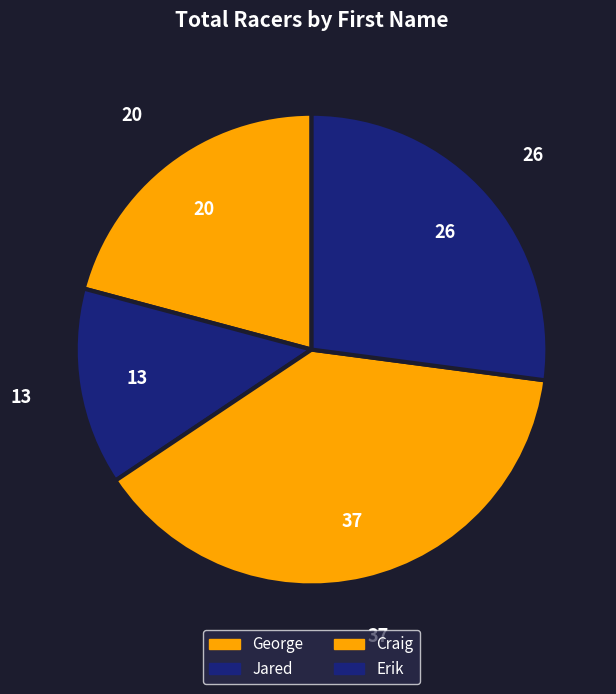

What is the total percentage of George and Jared?

34.4%